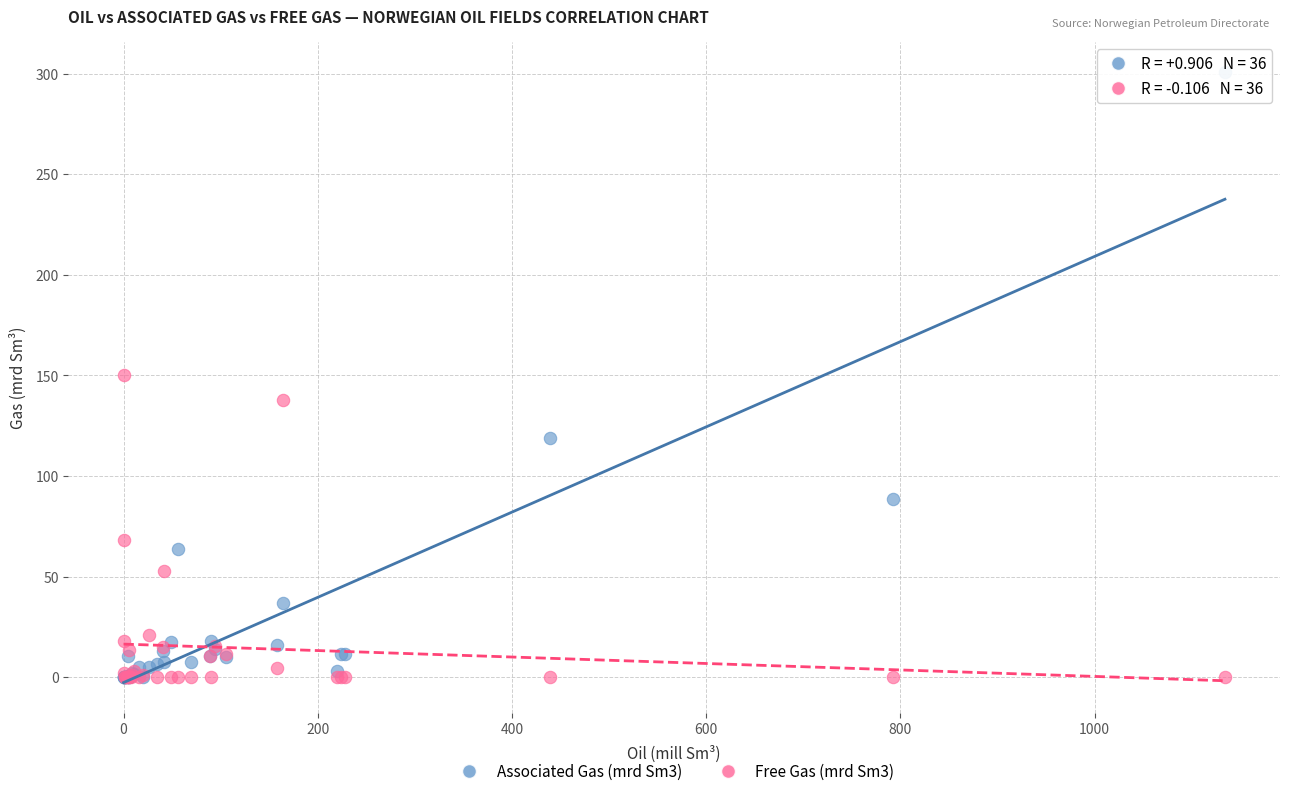

Which series contains the highest Y value?

Associated Gas (mrd Sm3)